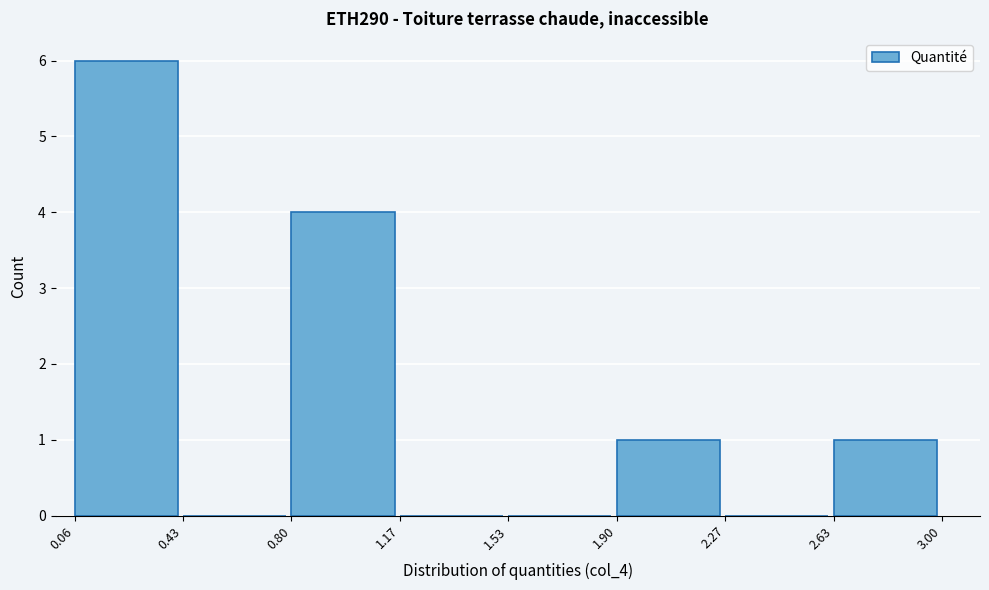

Reading left to right, list every bar in this chart as the range it spans on the x-axis followed by its height. The values are not printed on the chart, so give them approximately, as read against the axis.

0.06 to 0.43: 6
0.43 to 0.80: 0
0.80 to 1.17: 4
1.17 to 1.53: 0
1.53 to 1.90: 0
1.90 to 2.27: 1
2.27 to 2.63: 0
2.63 to 3.00: 1